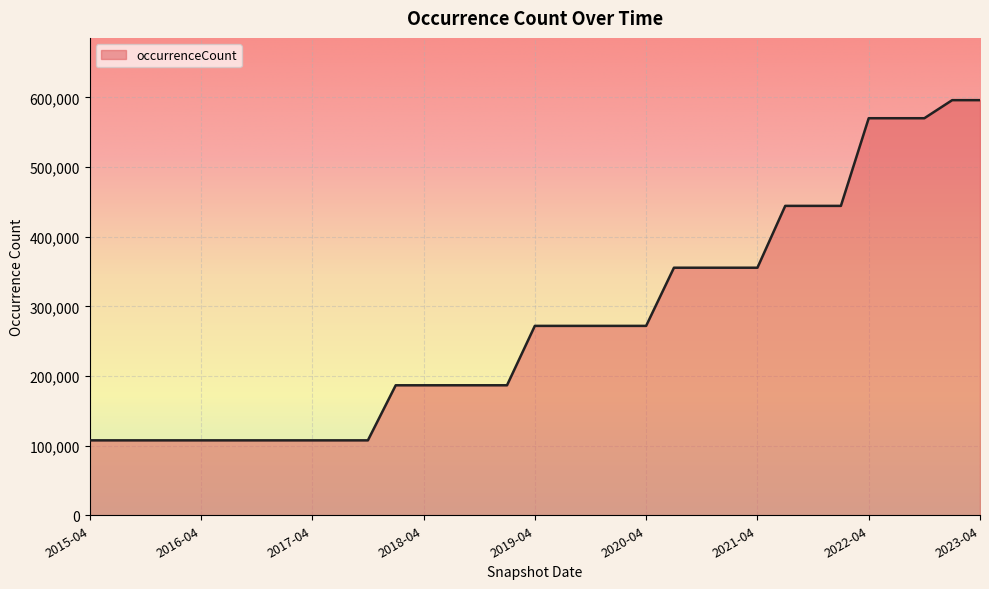

What is the minimum value shown in the chart?

107557